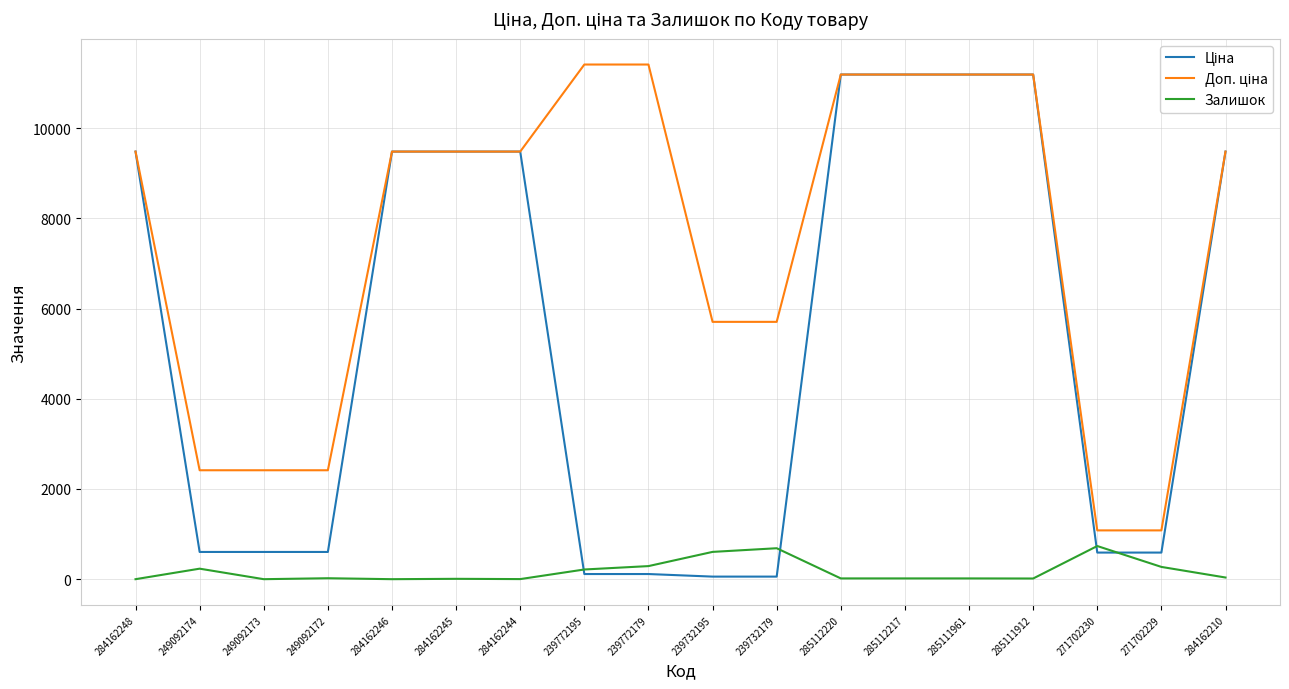

Is it true that Залишок equals 0.0 at 284162246?

True